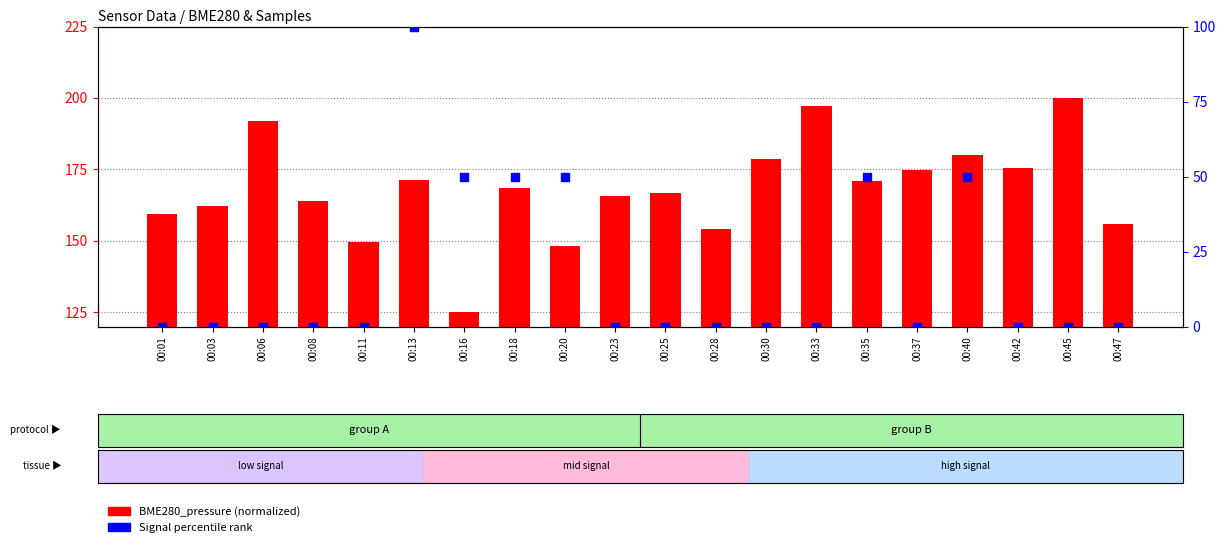

What is the total value across all series at 00:03?

162.2